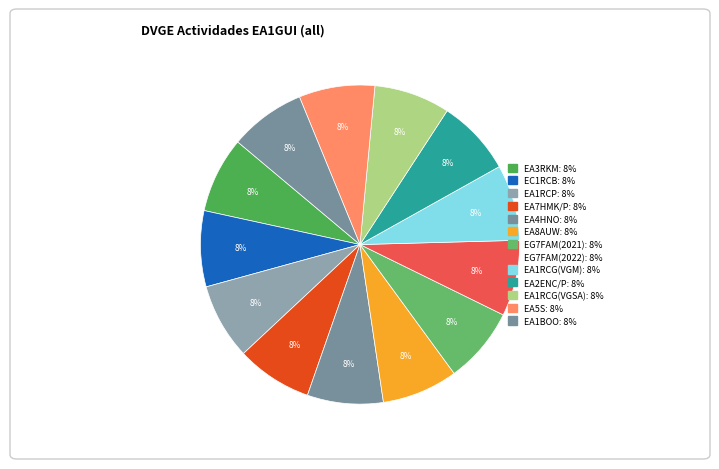

How many segments does this pie chart have?

13